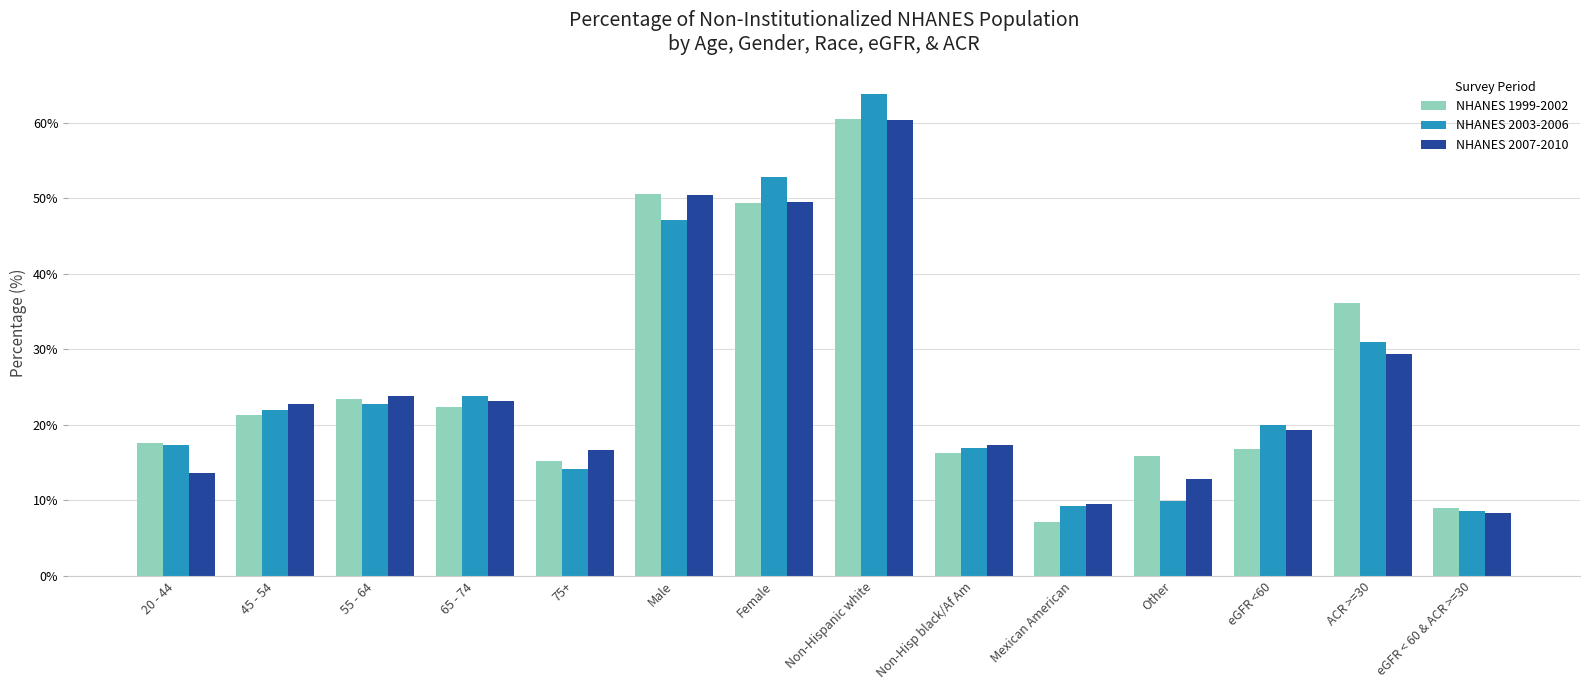

Is the value of NHANES 2003-2006 at Mexican American greater than the value of NHANES 2007-2010 at eGFR <60?

No